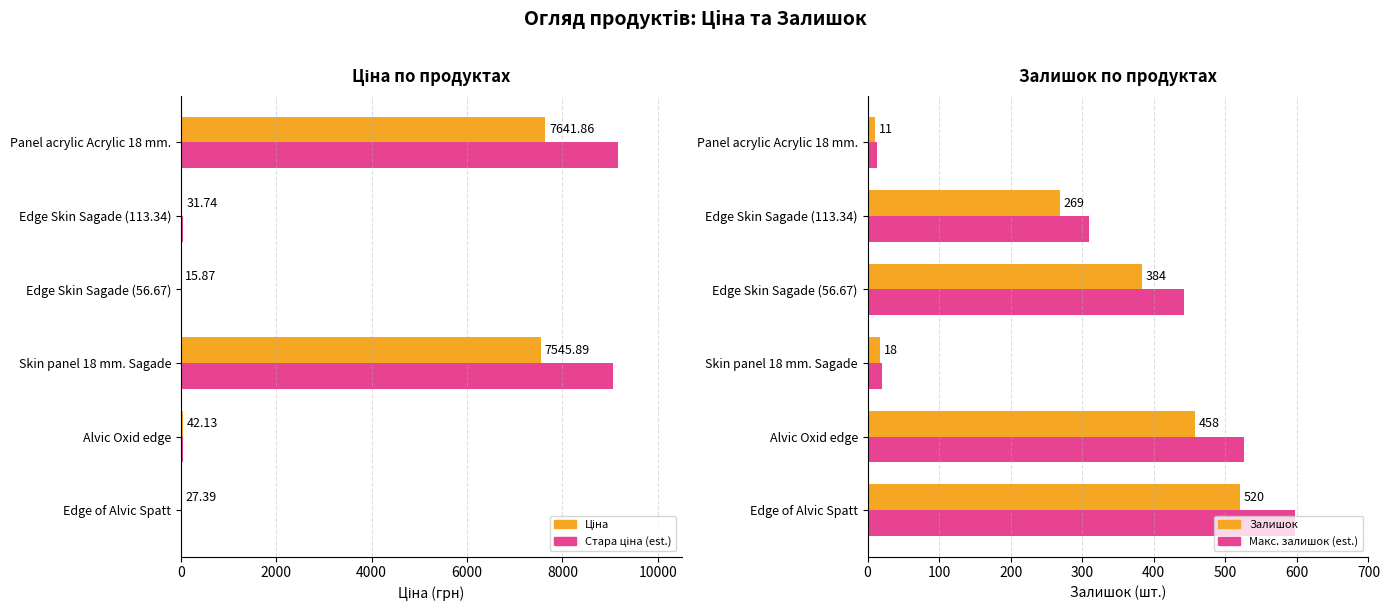

True or false: Макс. залишок (est.) has a value of 526.7 at 8000.

True